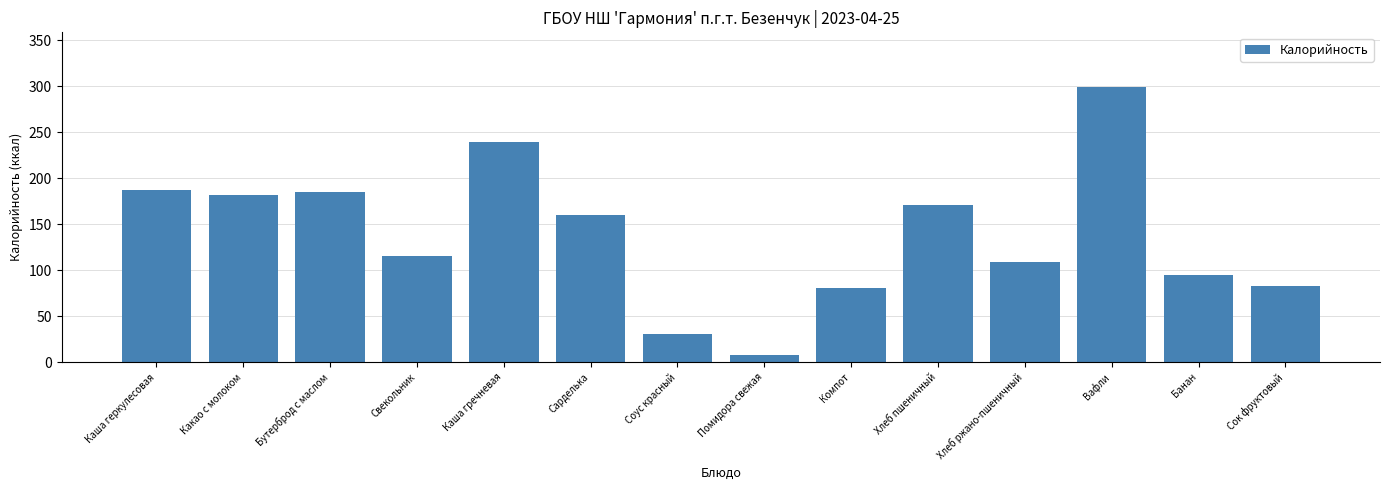

What is the smallest value displayed?

8.4